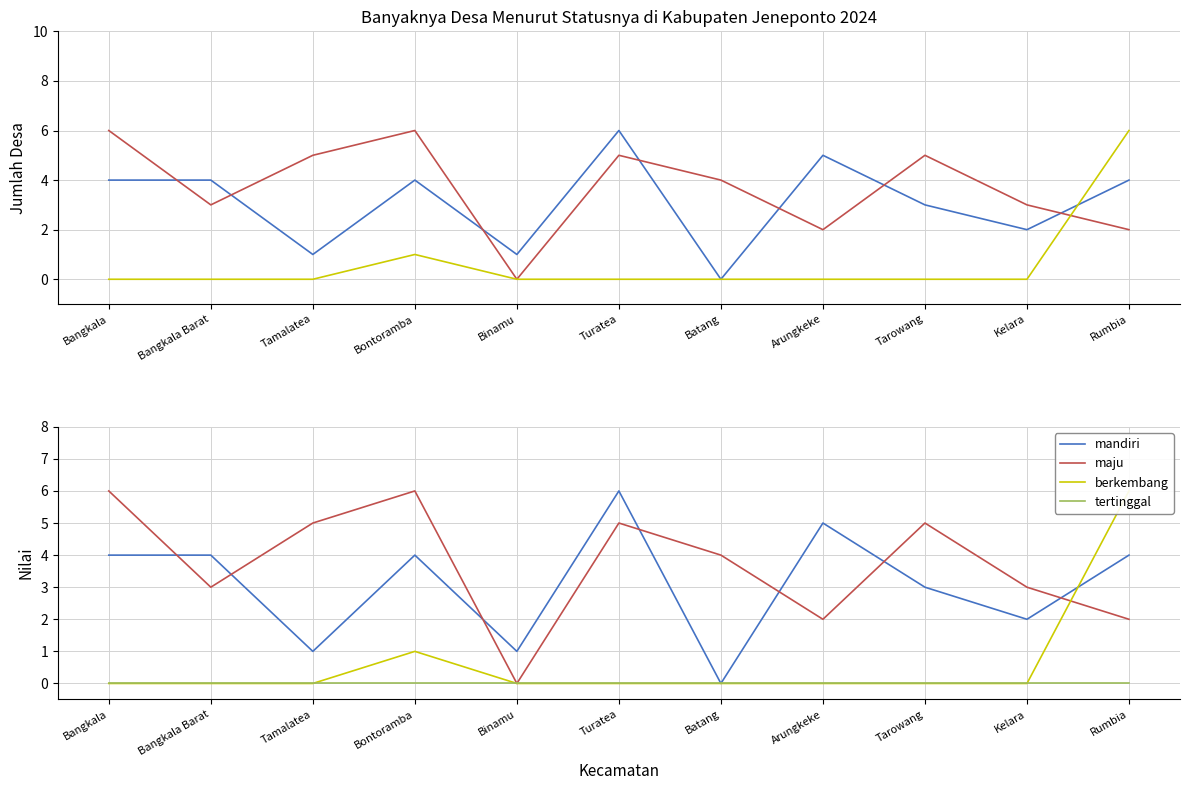

Which series changed the most between Bangkala and Bontoramba?

berkembang